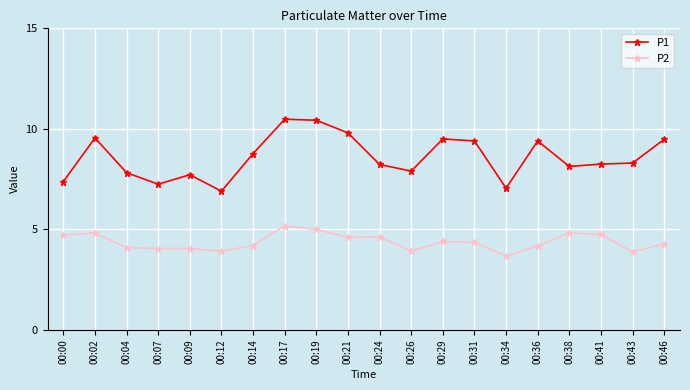

Which category has the lowest value in the P1 series?

00:12